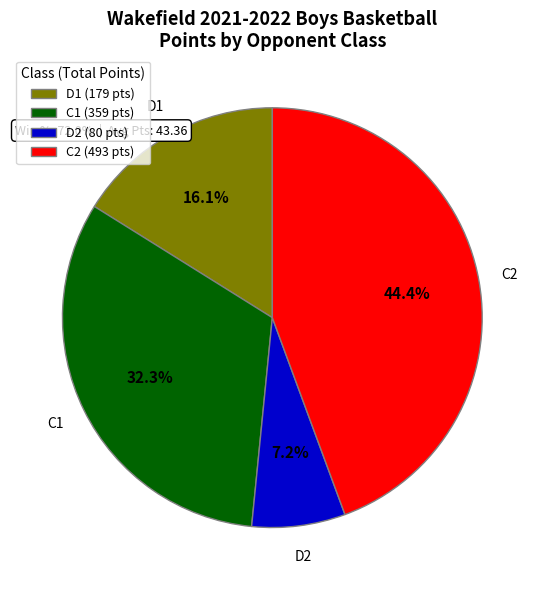

Rank the categories by value from lowest to highest.

D2, D1, C1, C2